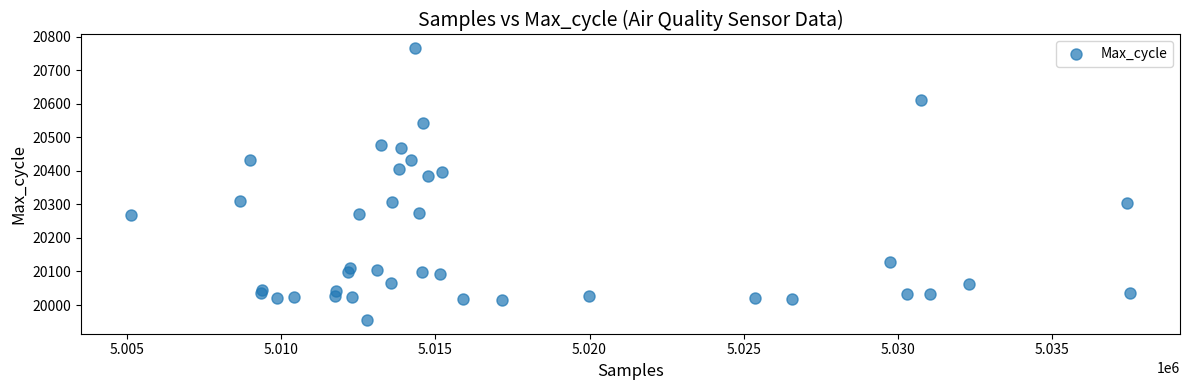

What Y value in the scatter plot is closest to 20360?

20385